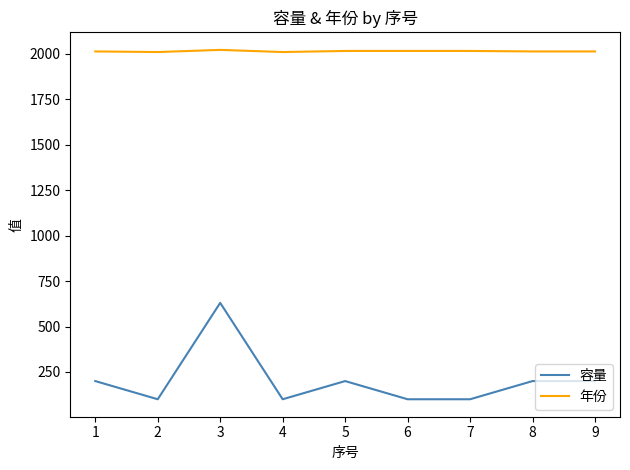

What is the maximum value for 年份?

2020.9